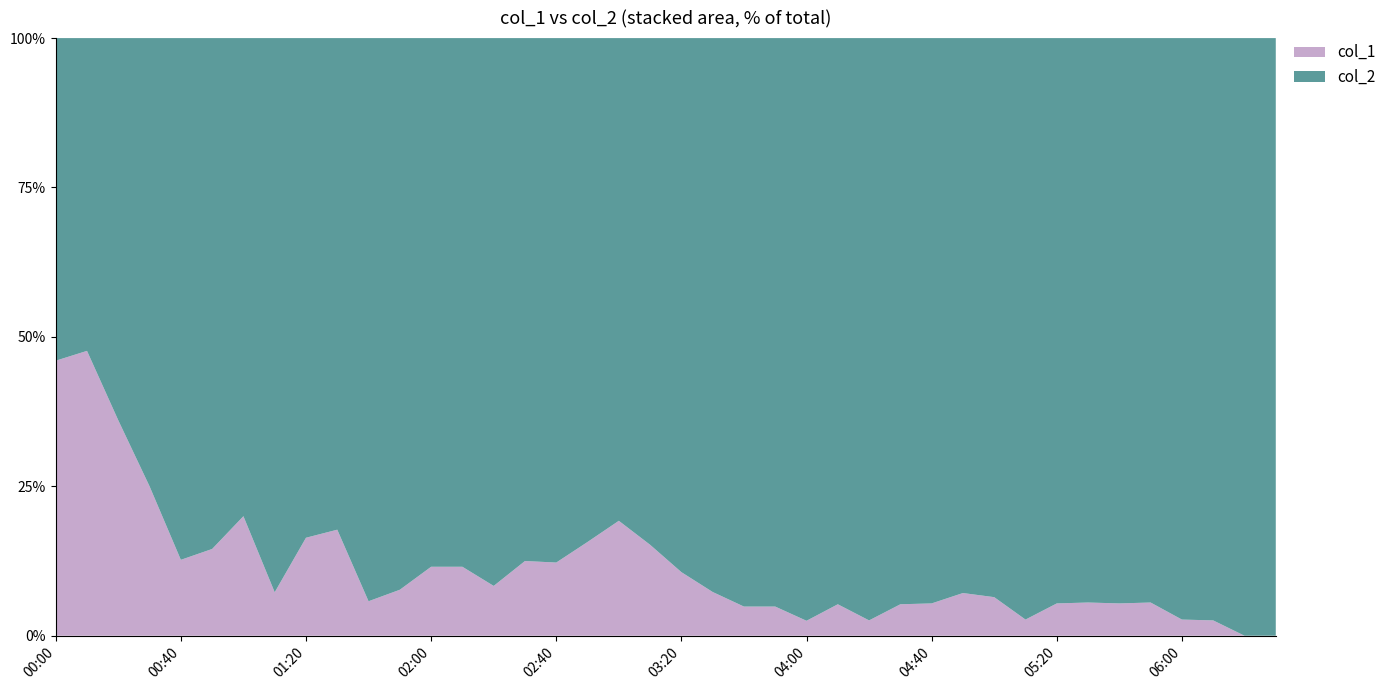

Reading left to right, transcribe all the data shown in this chart.

col_1: 5.2	5.1	3.1	1.8	0.8	0.9	1.3	0.4	1.0	1.1	0.3	0.4	0.6	0.6	0.4	0.6	0.6	0.8	1.0	0.7	0.5	0.3	0.2	0.2	0.1	0.2	0.1	0.2	0.2	0.3	0.2	0.1	0.2	0.2	0.2	0.2	0.1	0.1	0.0	0.0
col_2: 6.1	5.6	5.5	5.4	5.5	5.3	5.2	5.1	5.1	5.1	4.9	4.8	4.6	4.6	4.4	4.2	4.3	4.3	4.2	3.9	4.2	3.8	3.9	3.9	3.9	3.6	3.8	3.6	3.5	3.9	2.9	3.6	3.5	3.4	3.5	3.4	3.6	3.8	4.0	4.1